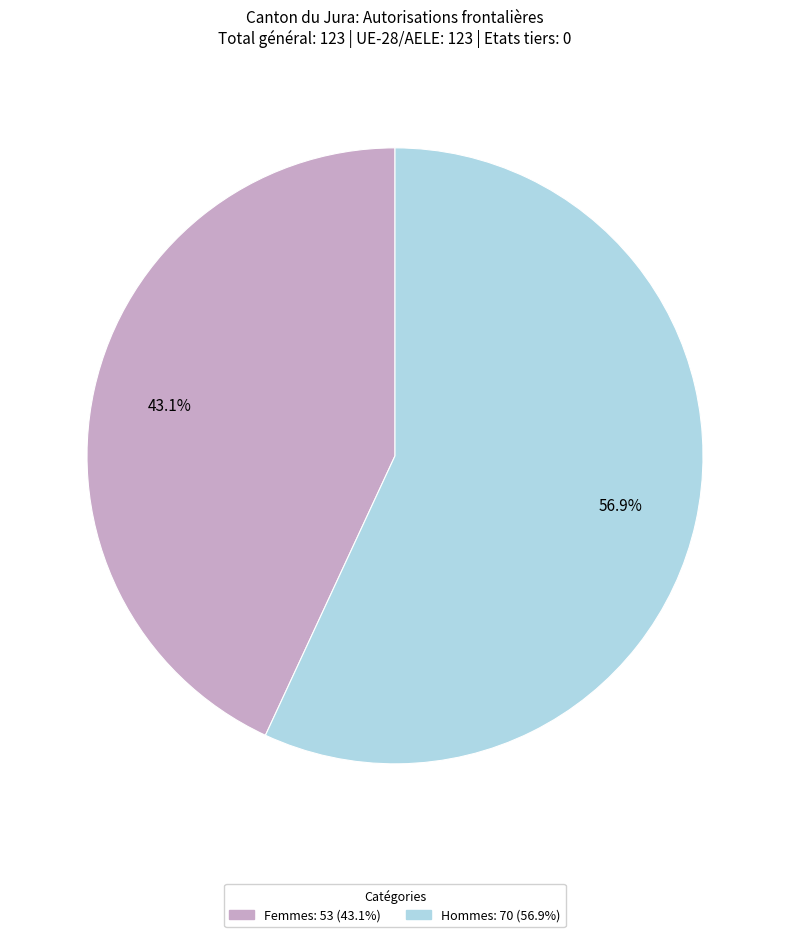

Is there any slice that represents more than half of the pie?

Yes